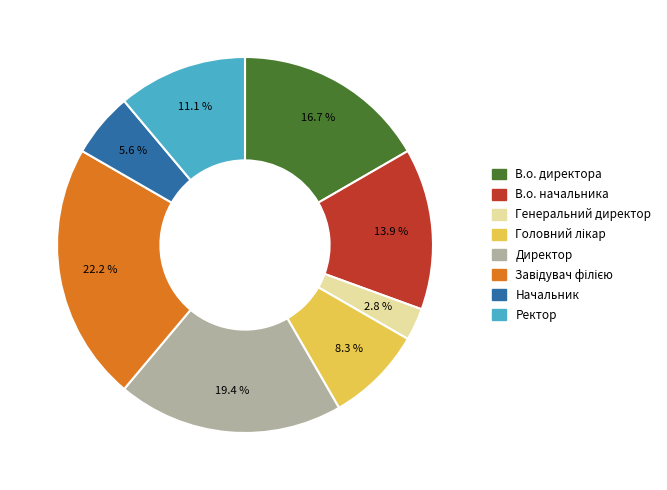

How many segments does this pie chart have?

8